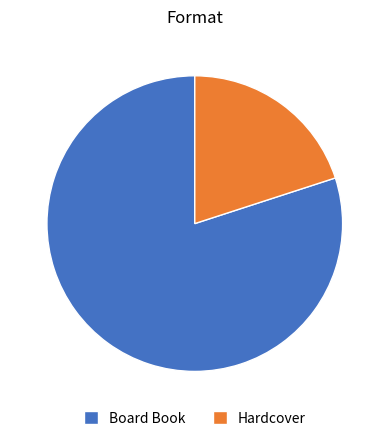

Rank the categories by value from highest to lowest.

Board Book, Hardcover